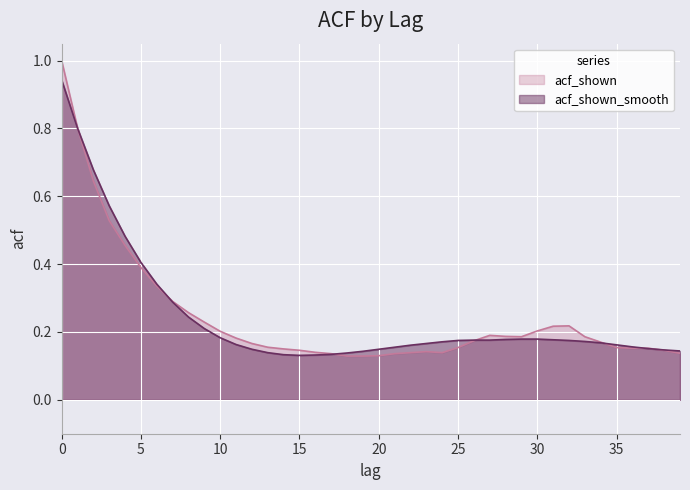

The value of acf_shown_smooth at 36 is 0.2. True or false?

True